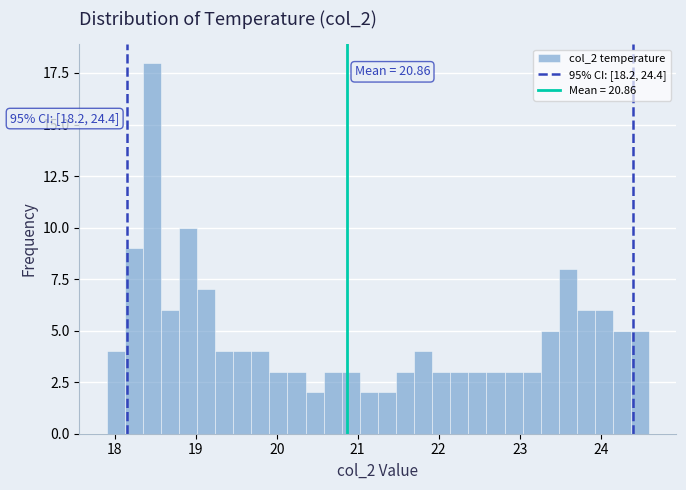

Around what value on the x-axis is the tallest bar? Give the approximate position of its centre, as read against the axis.

18.5